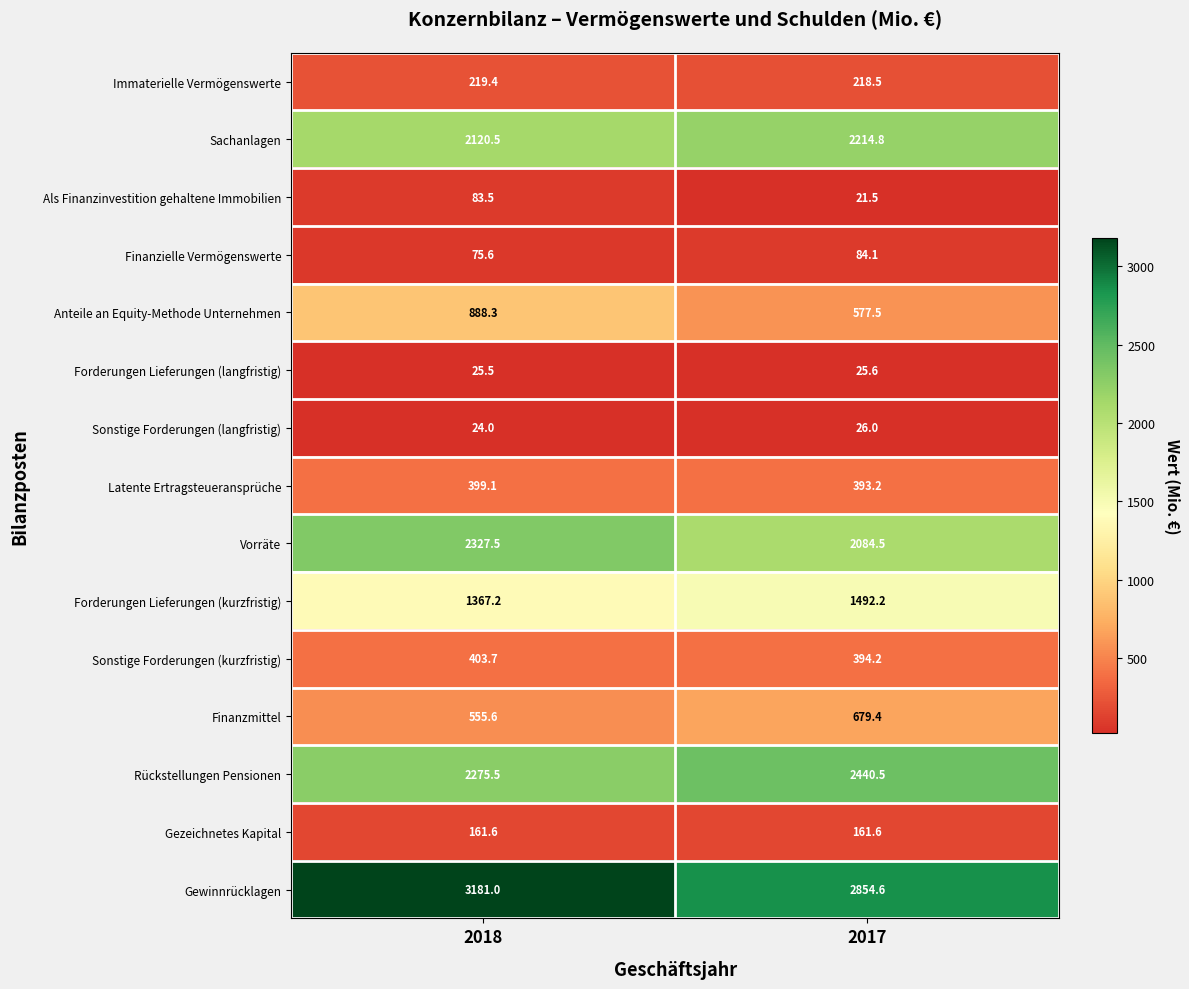

Read the Forderungen Lieferungen (kurzfristig) value at 2017.

1492.2